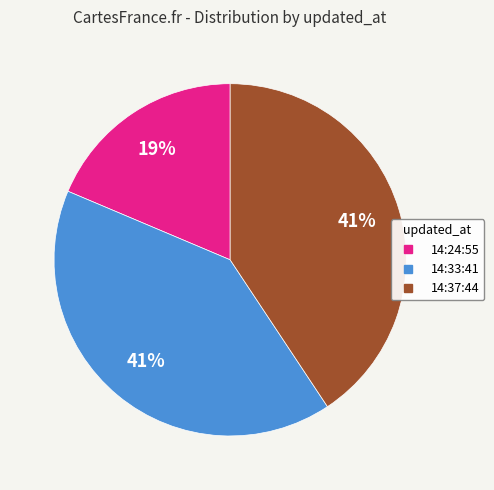

Is there any slice that represents more than half of the pie?

No